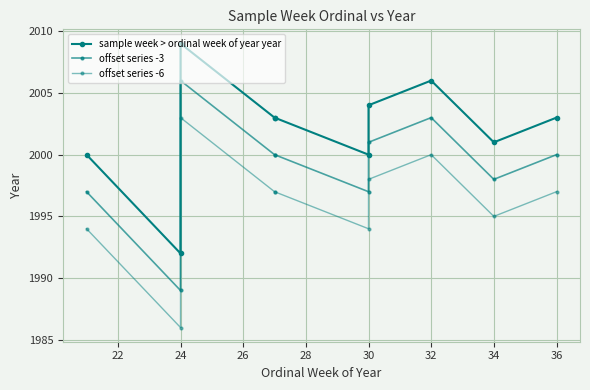

What are all the series names shown in the legend?

sample week > ordinal week of year year, offset series -3, offset series -6